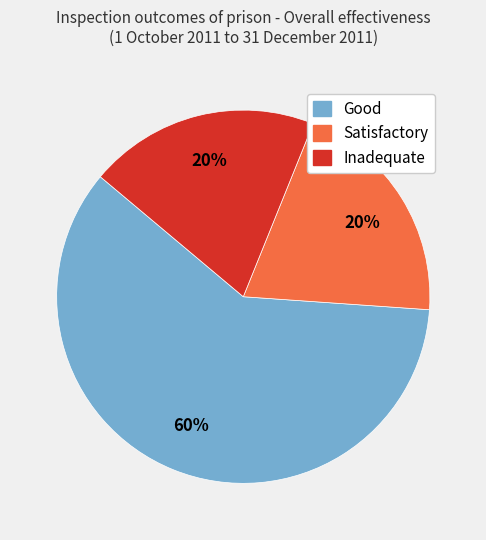

Is there a majority slice in this chart?

Yes